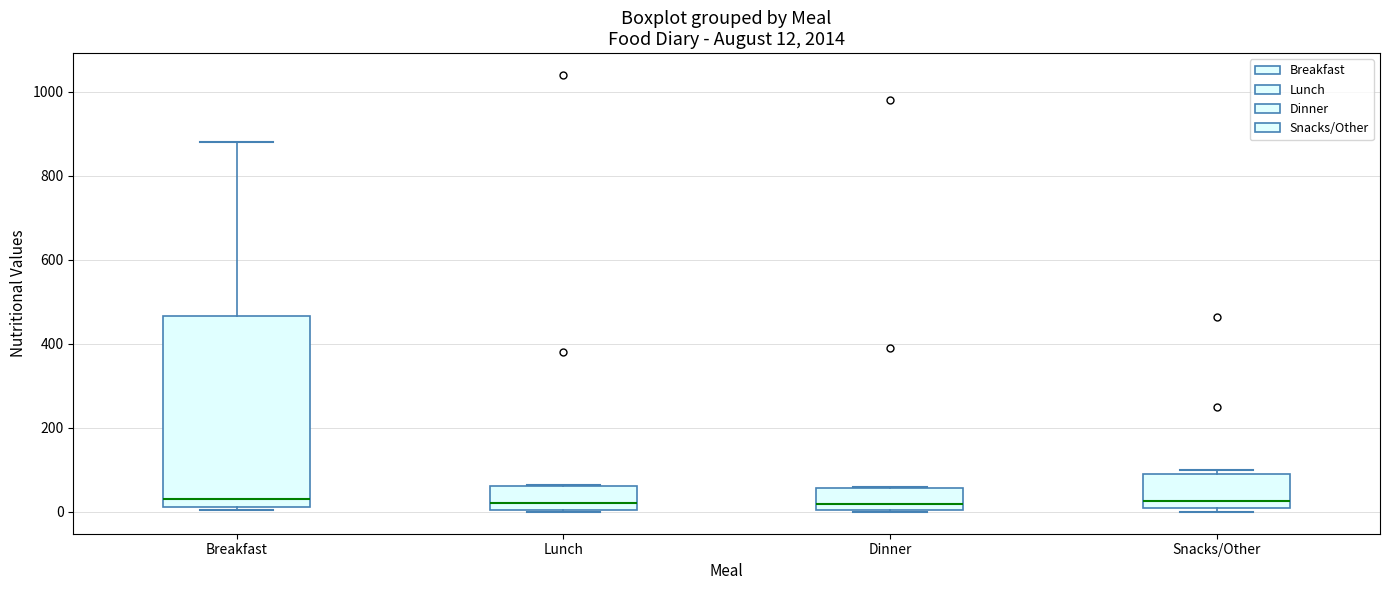

Comparing the boxes themselves (not the whiskers), which one is the tallest?

Breakfast